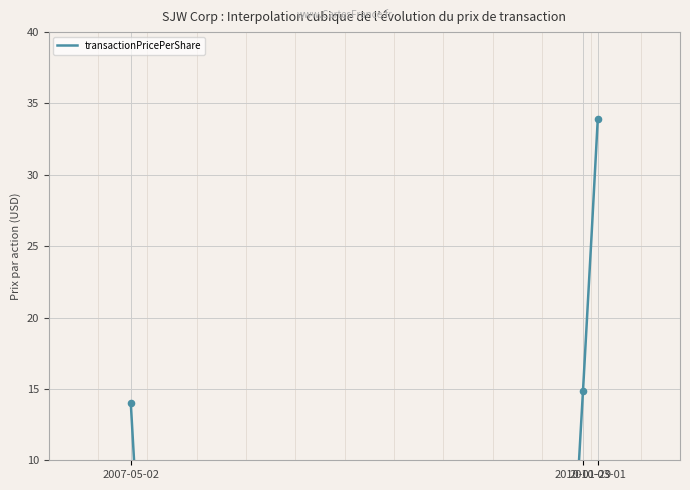

What is the ratio of the value at 2010-03-01 to the value at 2007-05-02?

2.4